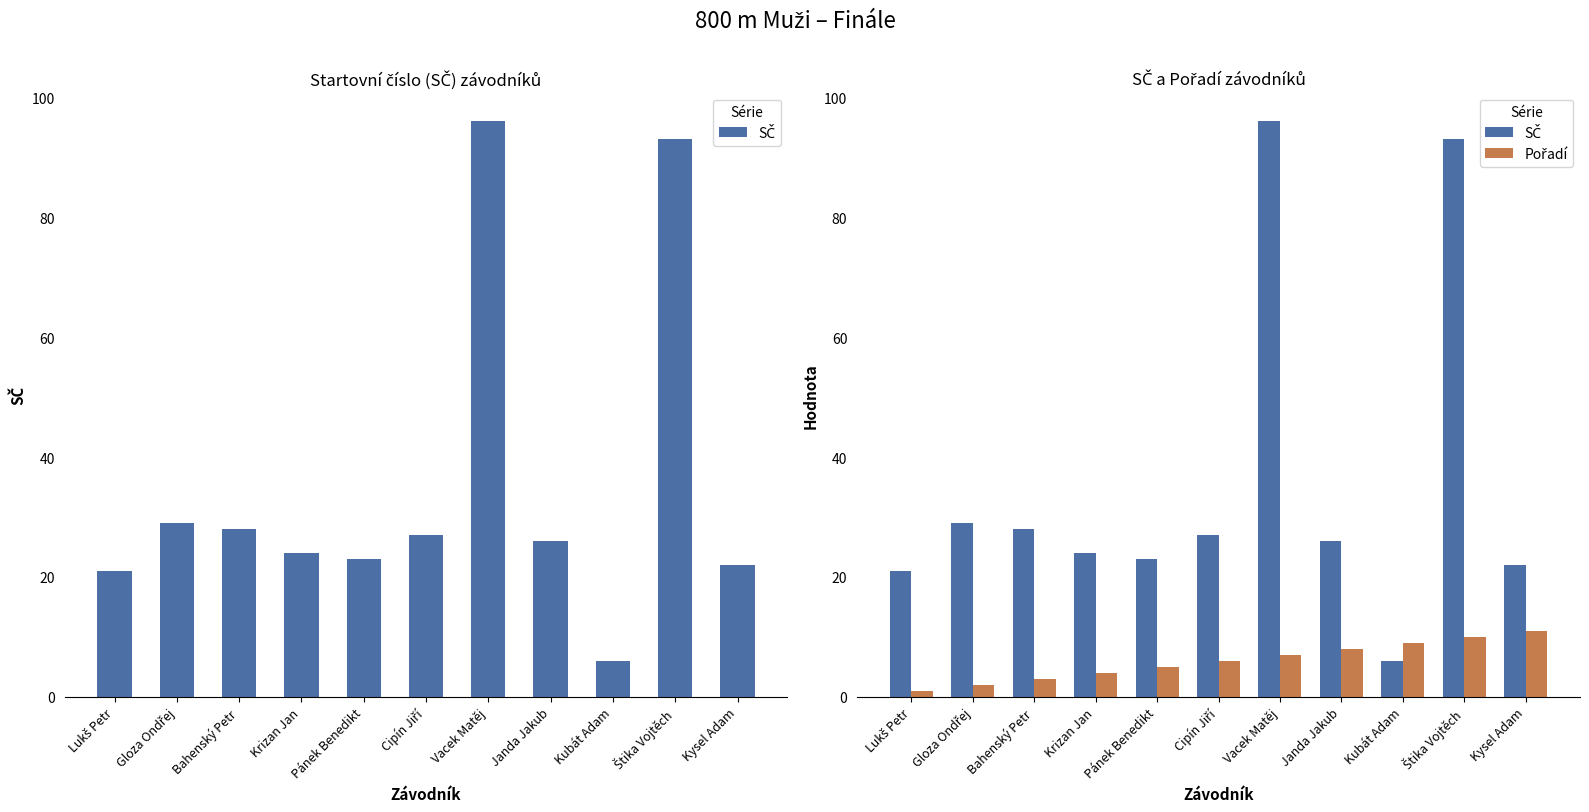

Rank the series at Štika Vojtěch from lowest to highest value.

Pořadí, SČ